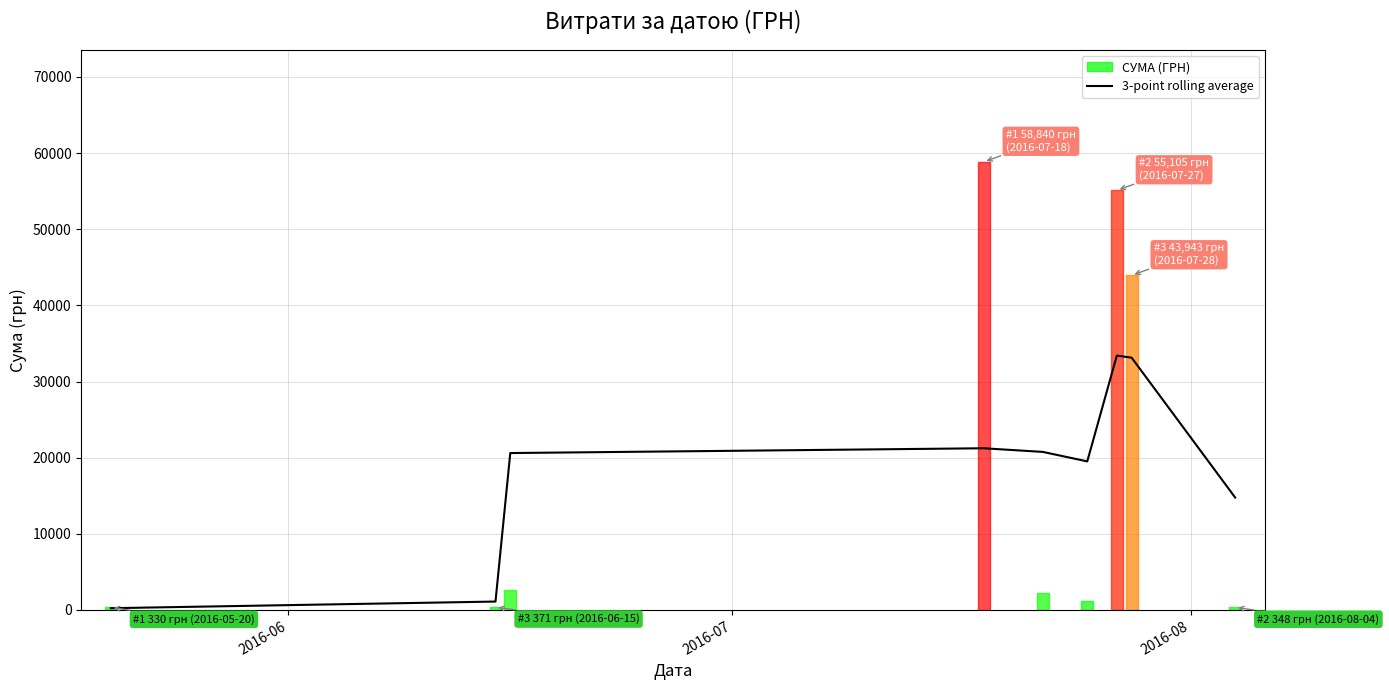

How many values are below 20608?

4